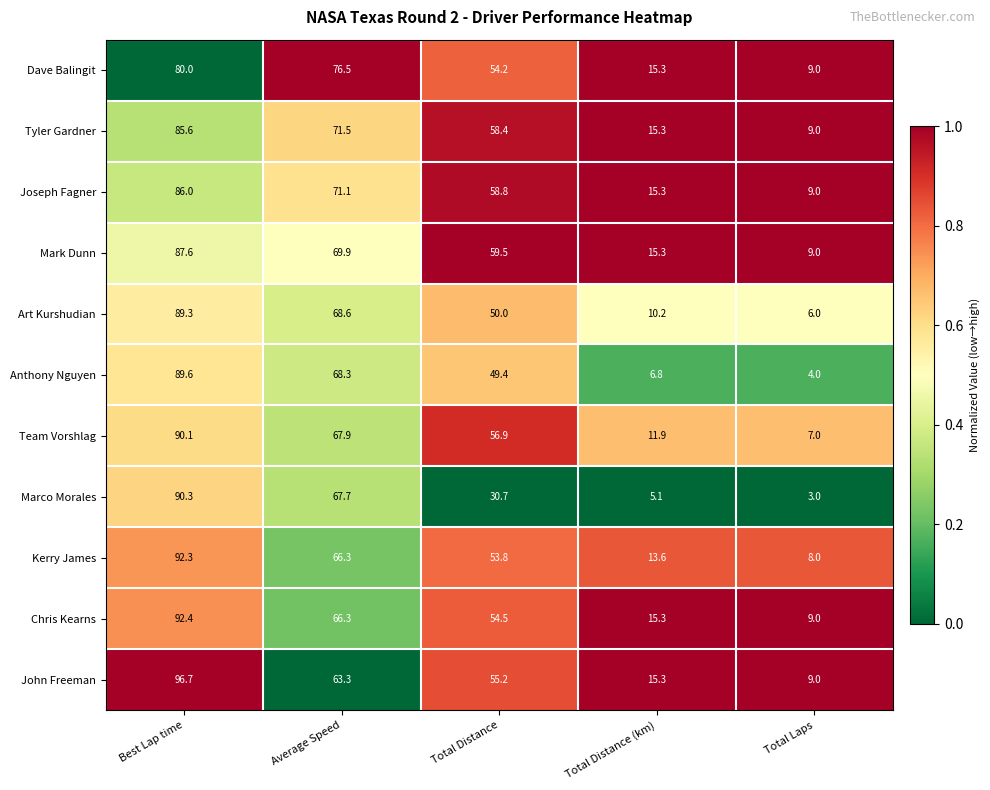

Where does the Anthony Nguyen series first go above 49?

Best Lap time